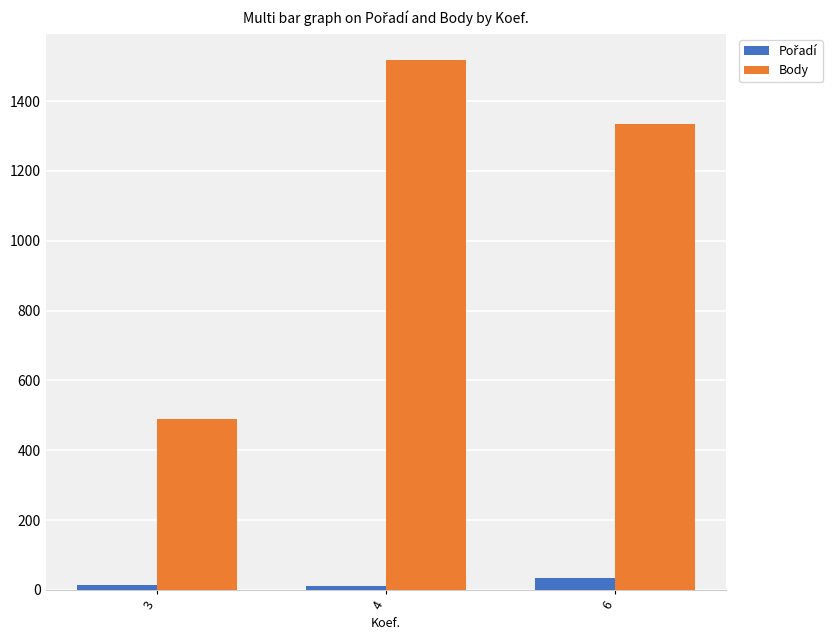

Rank the categories by Body value from lowest to highest.

3, 6, 4